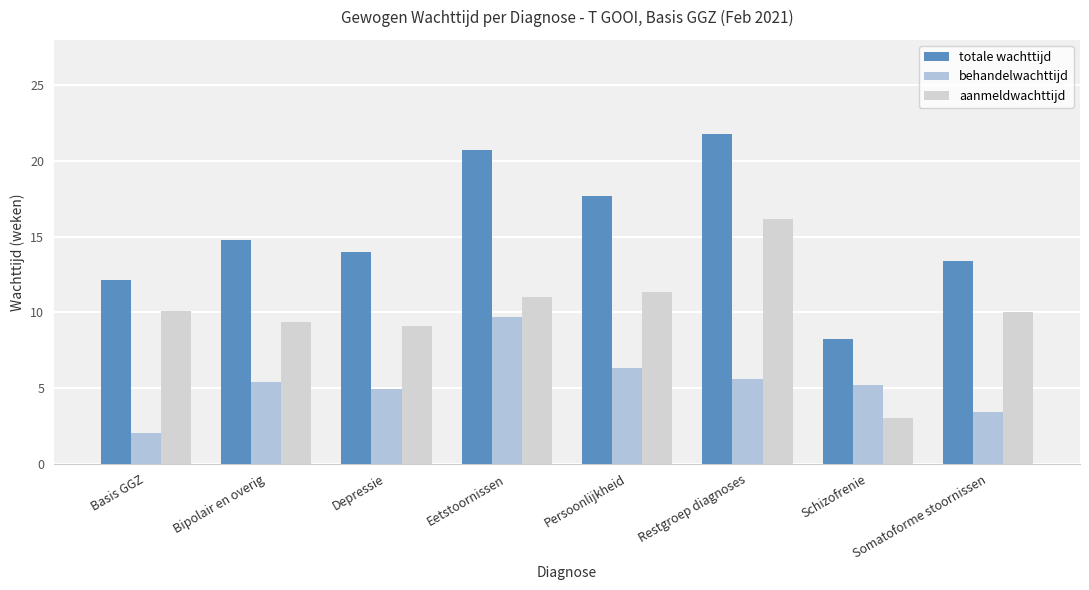

At which label does aanmeldwachttijd first exceed 10?

Basis GGZ